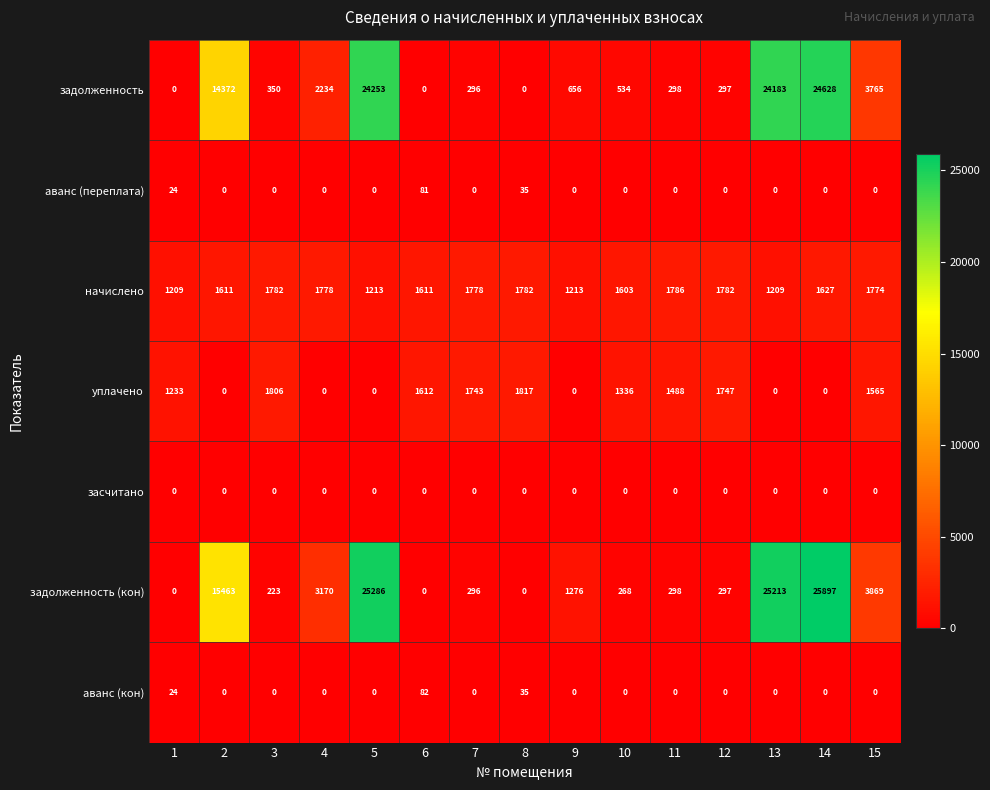

Which series has the largest total across all categories?

задолженность (кон)